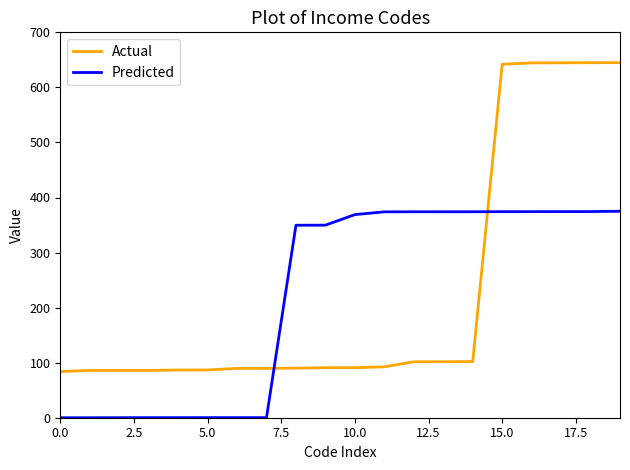

What is the lowest value of the Actual series?

83.8